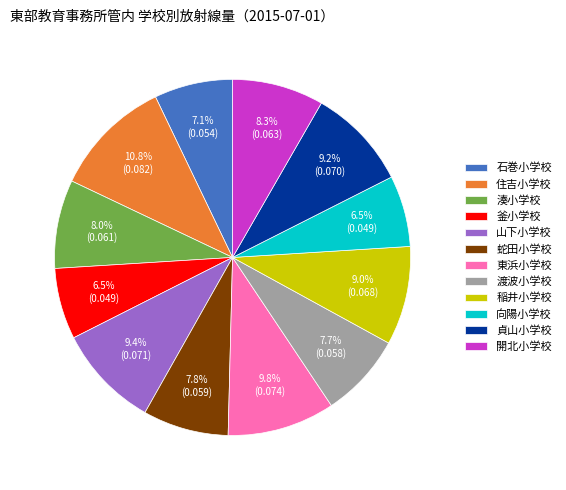

Which slice is the largest?

住吉小学校